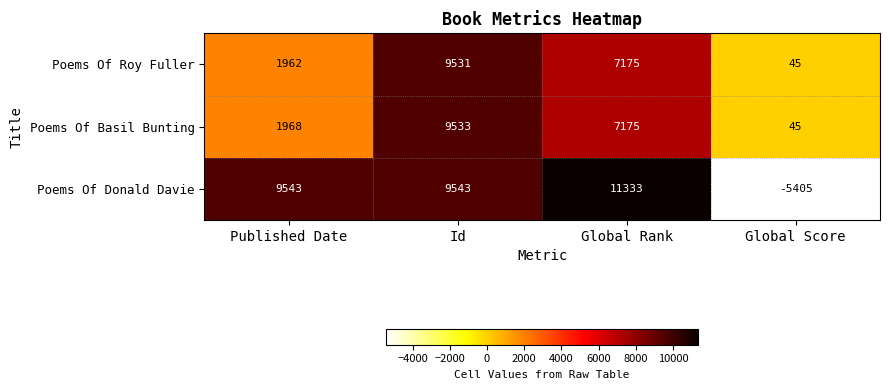

What is the total value across all series at Id?

28607